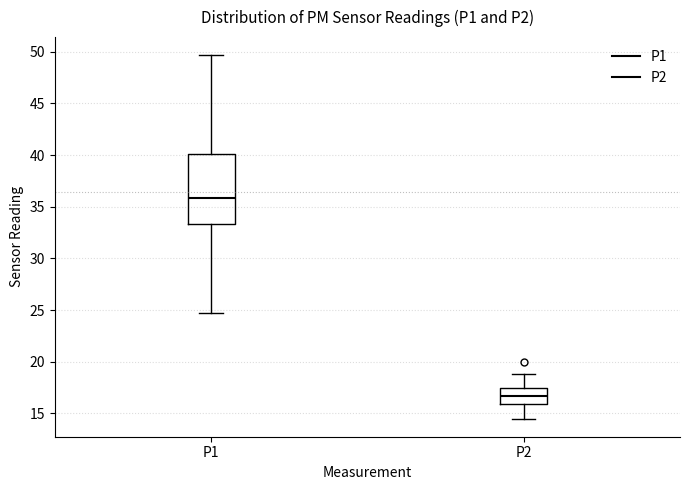

Comparing the boxes themselves (not the whiskers), which one is the tallest?

P1